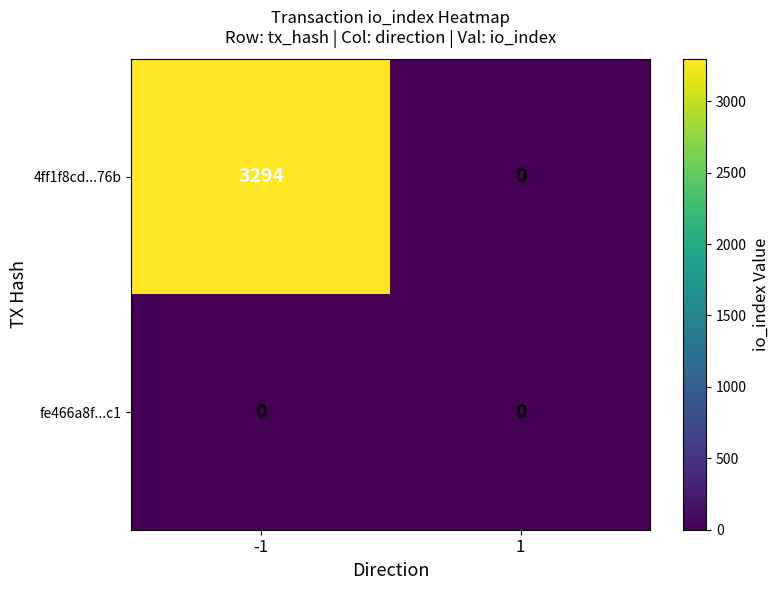

The 4ff1f8cd...76b series shows 3294 at -1. True or false?

True